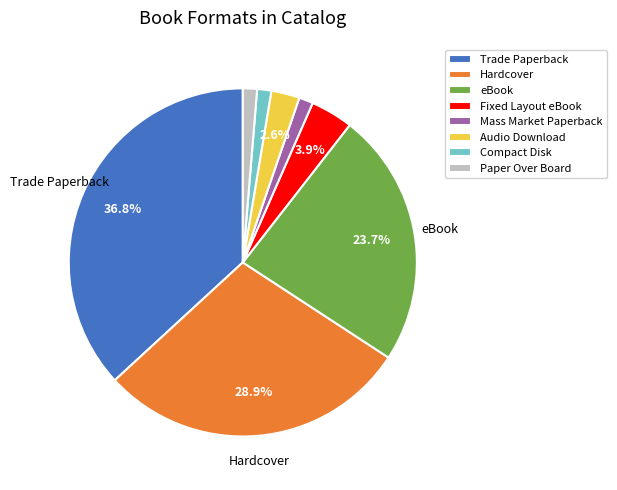

Is Audio Download the majority of the pie?

No